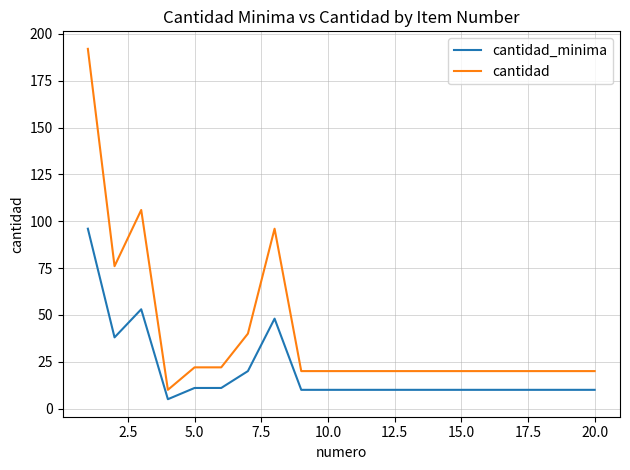

True or false: cantidad and cantidad_minima intersect in this chart.

False